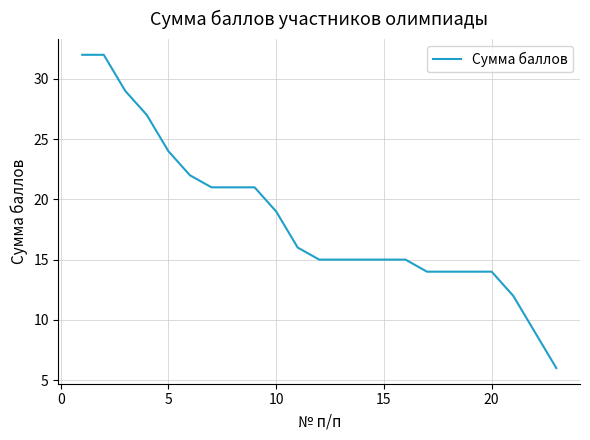

What is the minimum value shown in the chart?

6